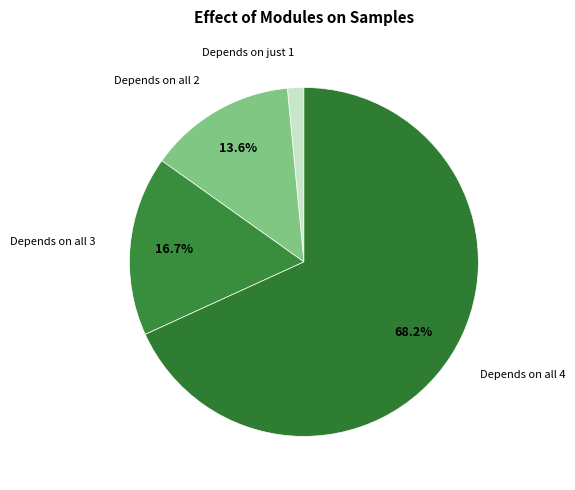

Do Depends on just 1 and Depends on all 3 together represent more than half of the pie?

No